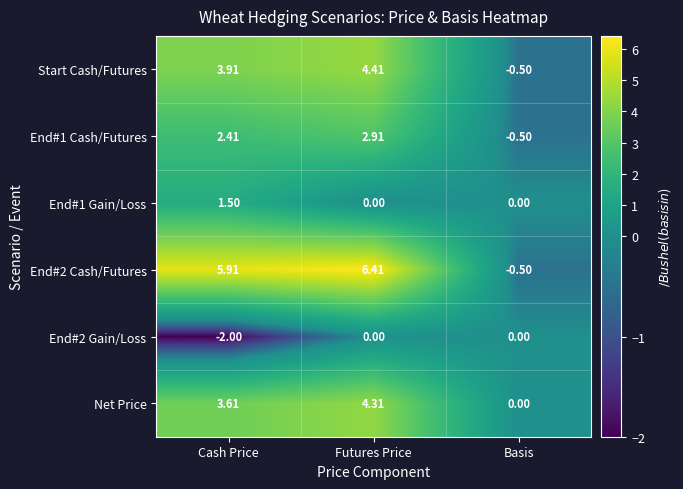

At which label does End#2 Cash/Futures first exceed 5?

Cash Price